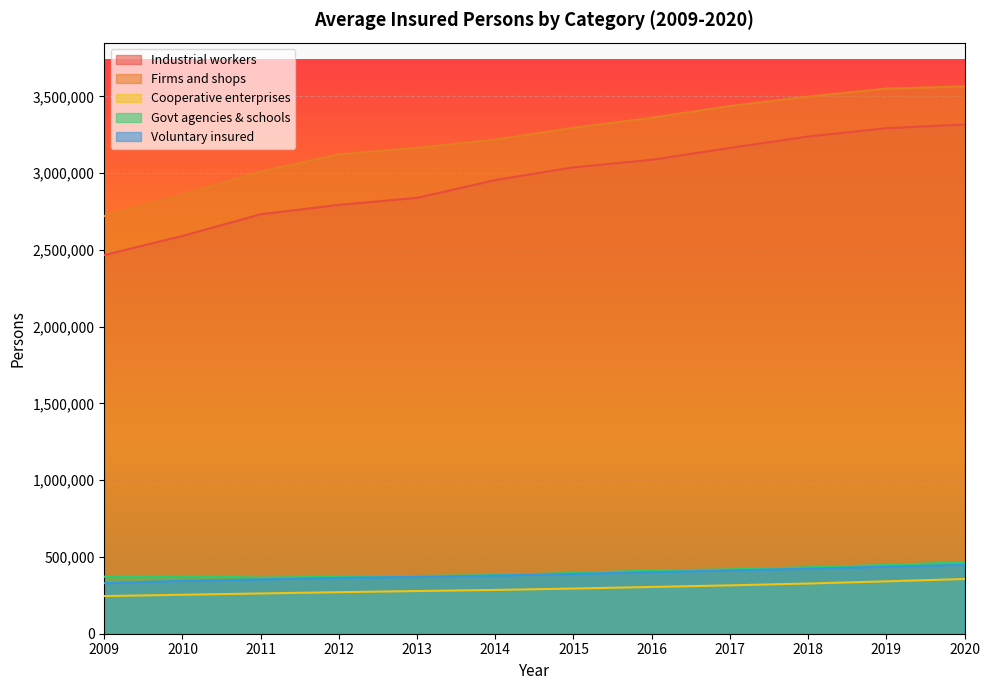

What is the approximate value of Govt agencies & schools at 2020, to the nearest 10?

466500